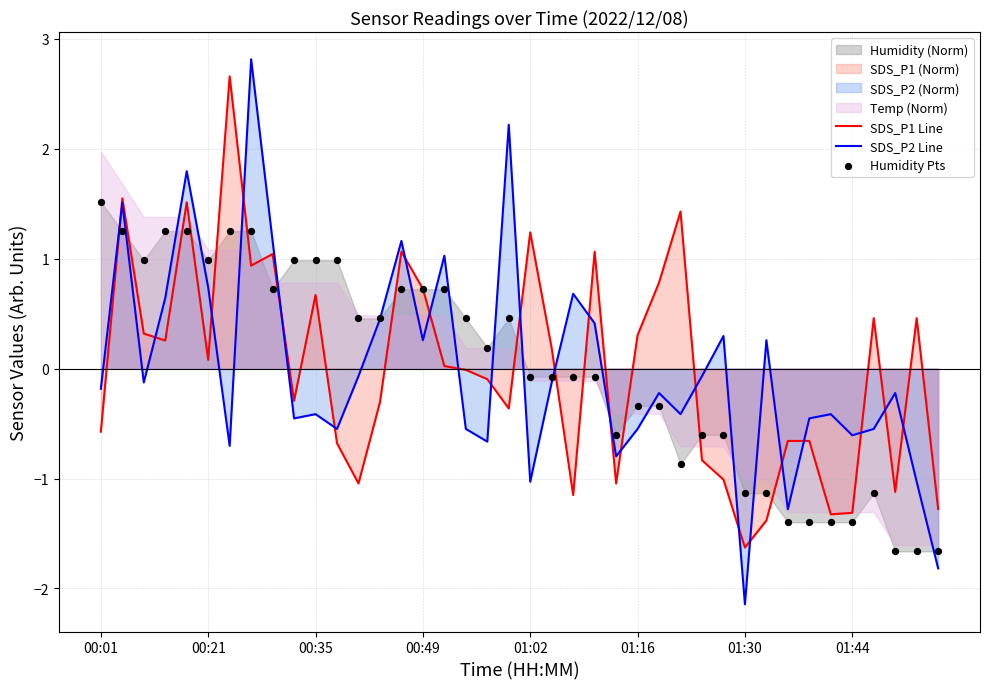

Which series reaches the maximum Y coordinate?

SDS_P2 Line